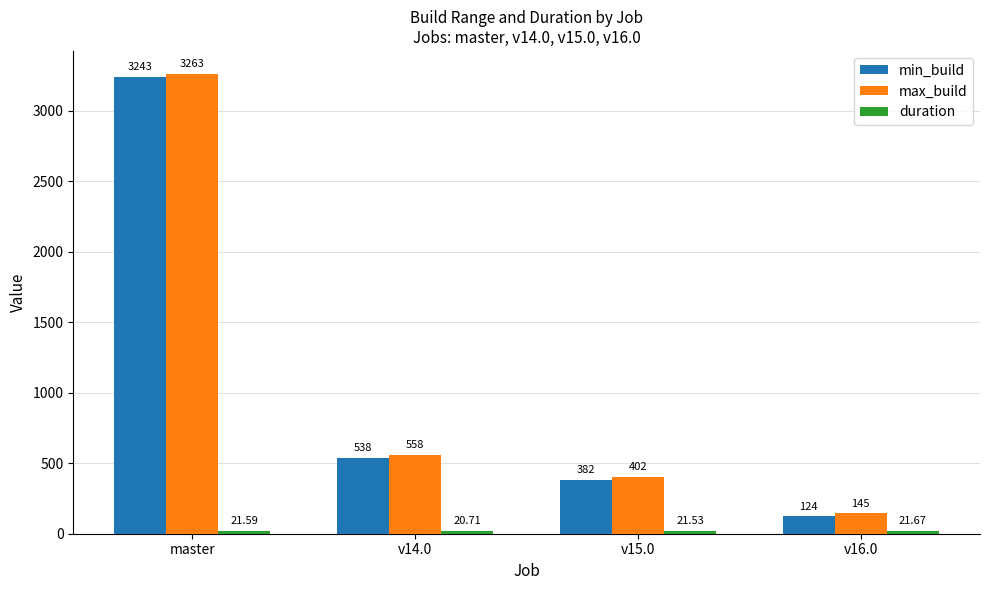

Which series has the widest spread of values?

min_build